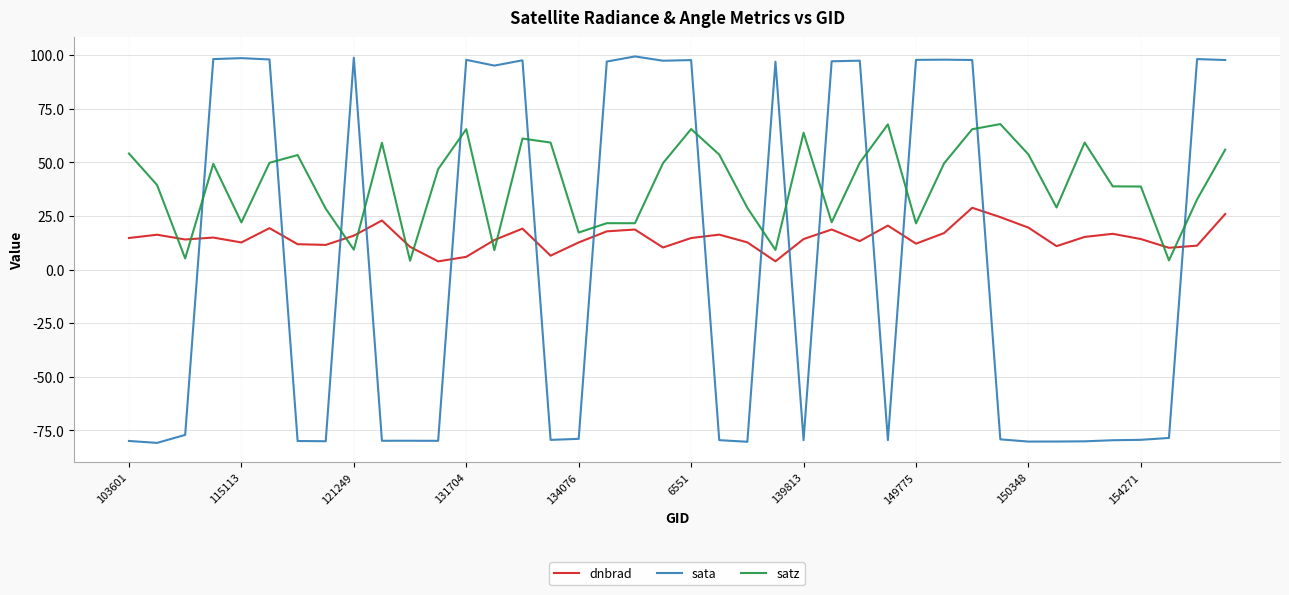

What is the difference between the maximum and minimum values in the sata series?

180.2